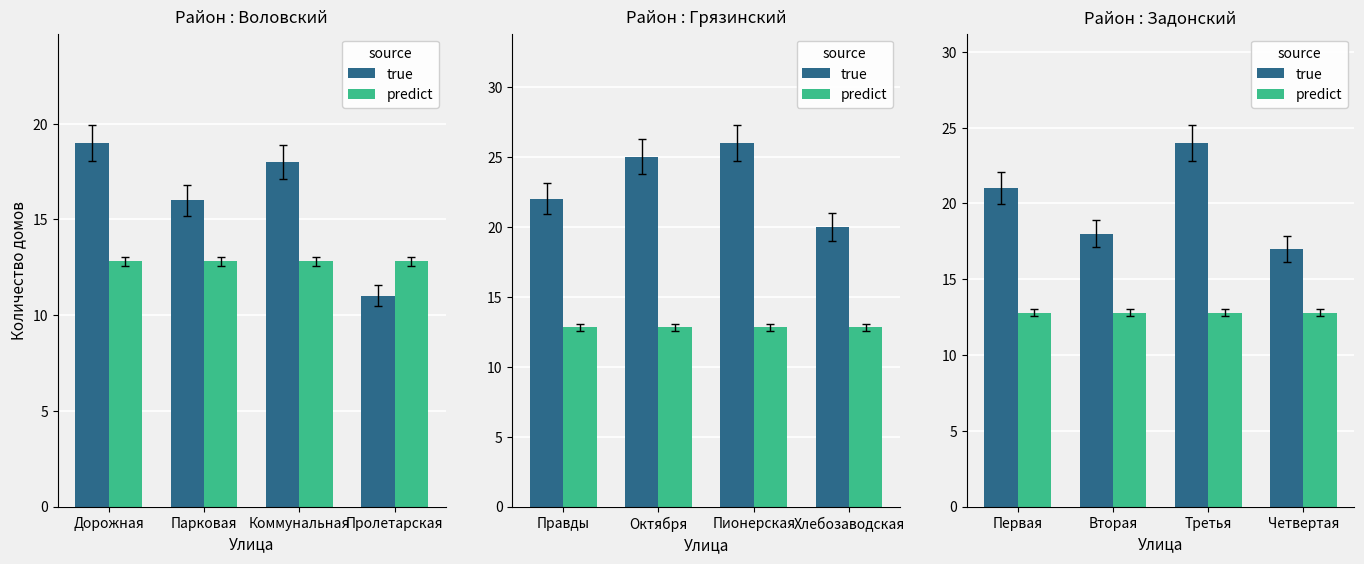

Is it true that predict equals 12.8 at Вторая?

True